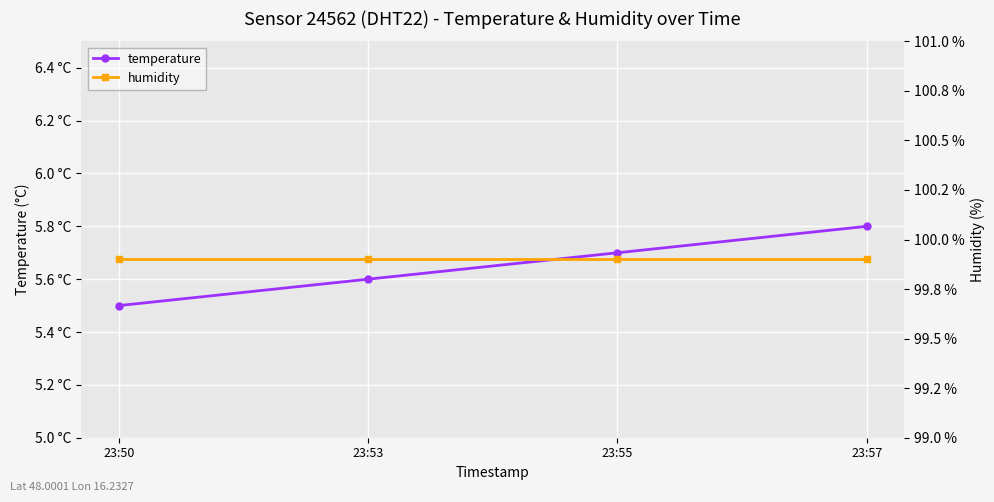

Which has a higher value, 23:57 or 23:55?

23:57